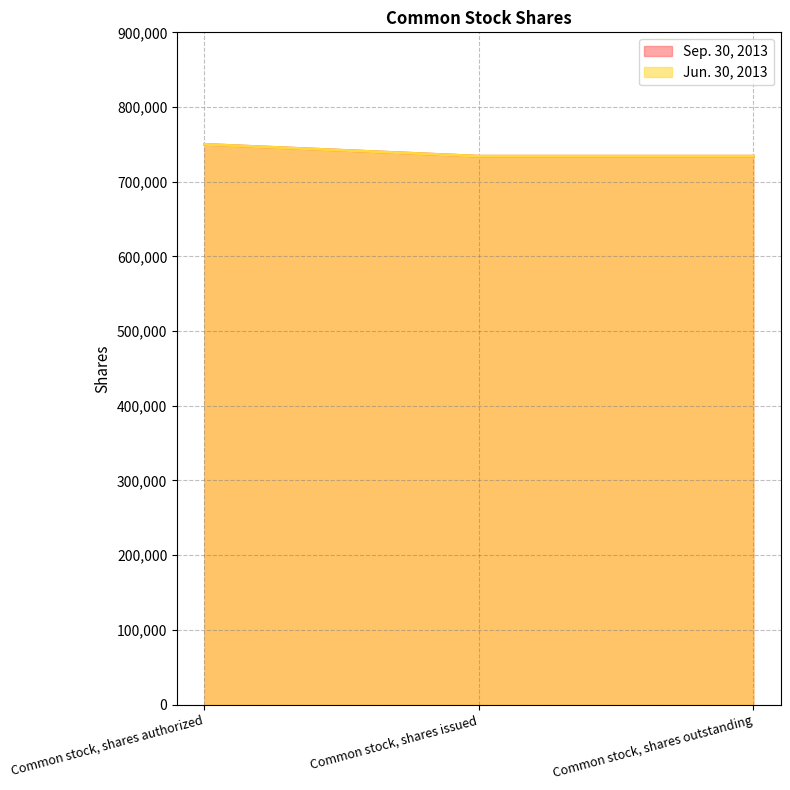

At which label does Jun. 30, 2013 reach its minimum?

Common stock, shares issued